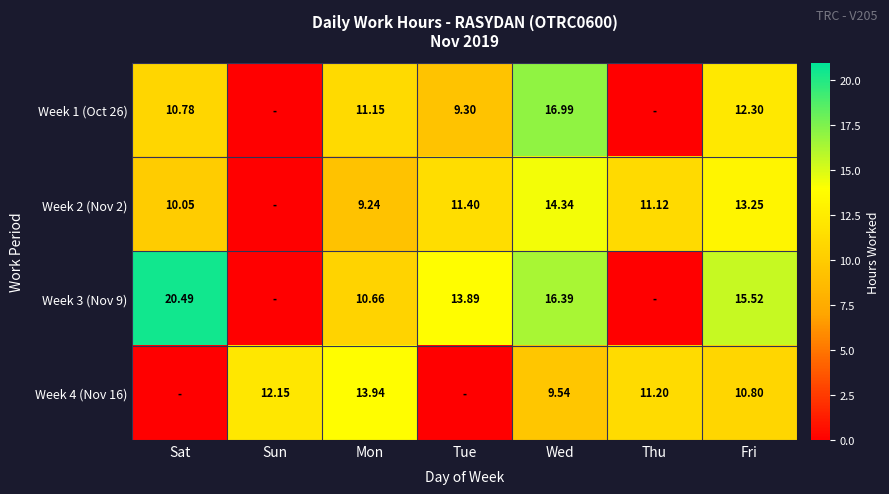

Is the value of Week 2 (Nov 2) at Tue greater than the value of Week 3 (Nov 9) at Tue?

No